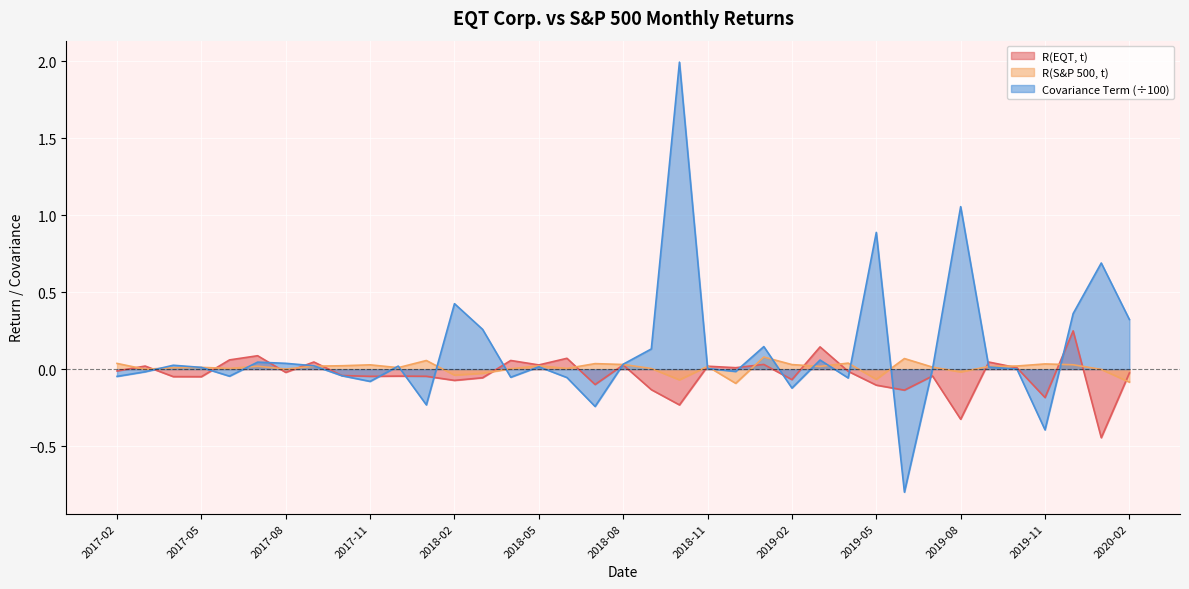

Which series ends up on top after the final intersection of R(S&P 500, t) and Covariance Term?

Covariance Term